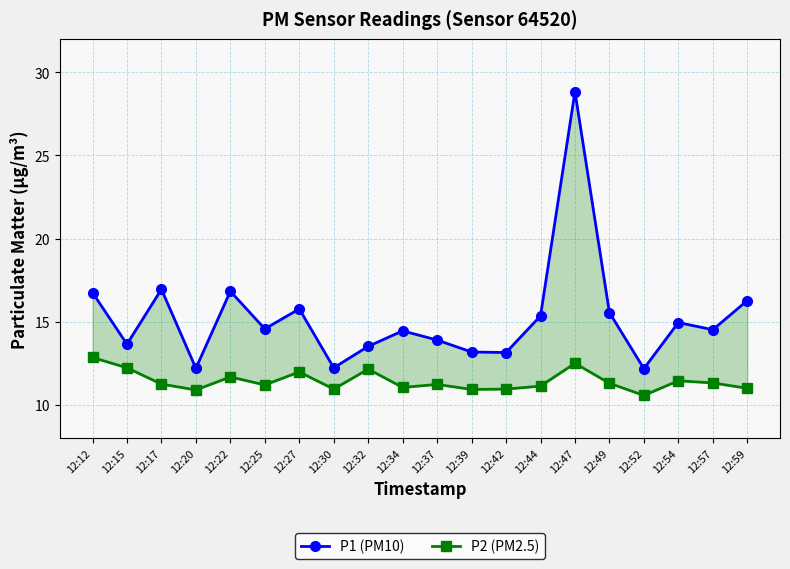

What is the difference between the P2 (PM2.5) values at 12:44 and 12:17?

0.1